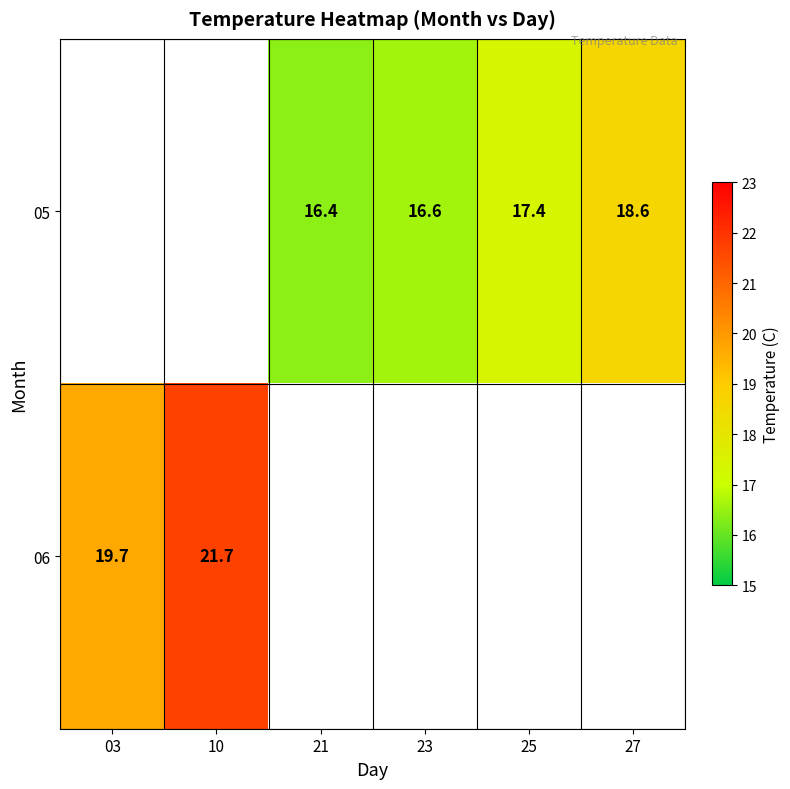

True or false: 05 has a value of 29.9 at 27.

False